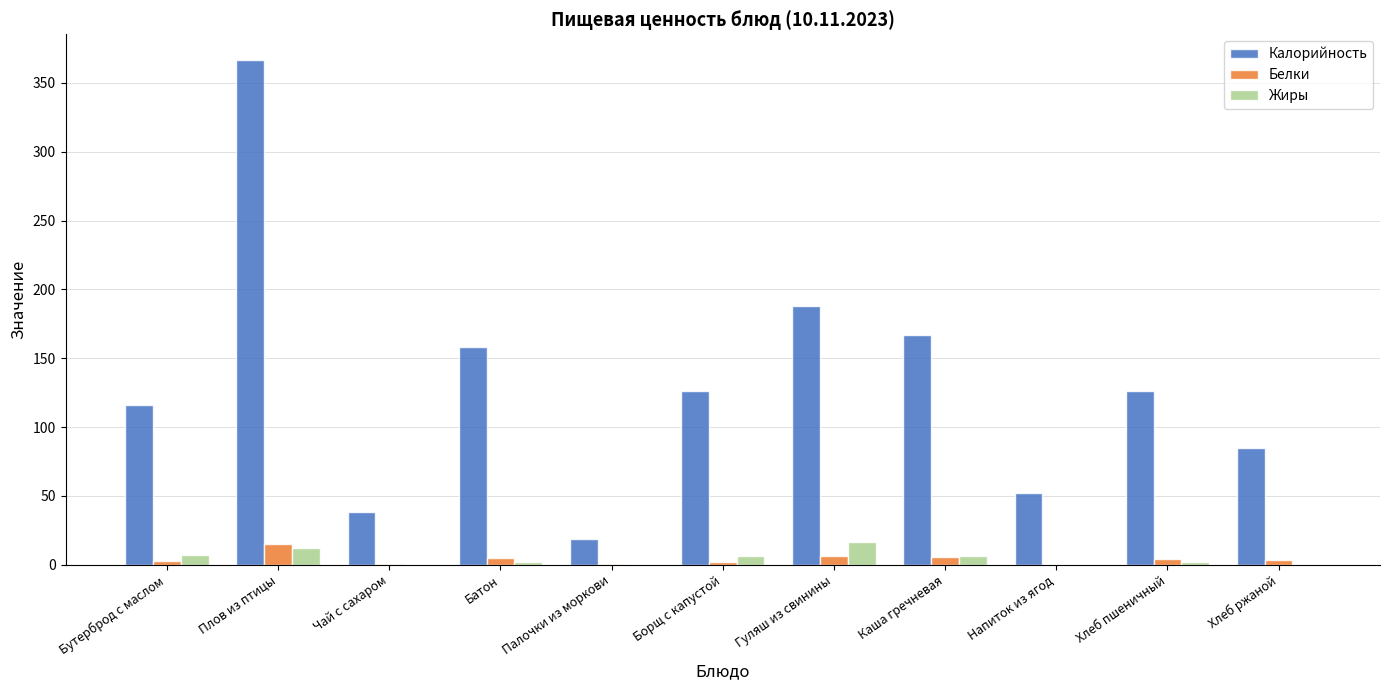

What are all the series names shown in the legend?

Калорийность, Белки, Жиры